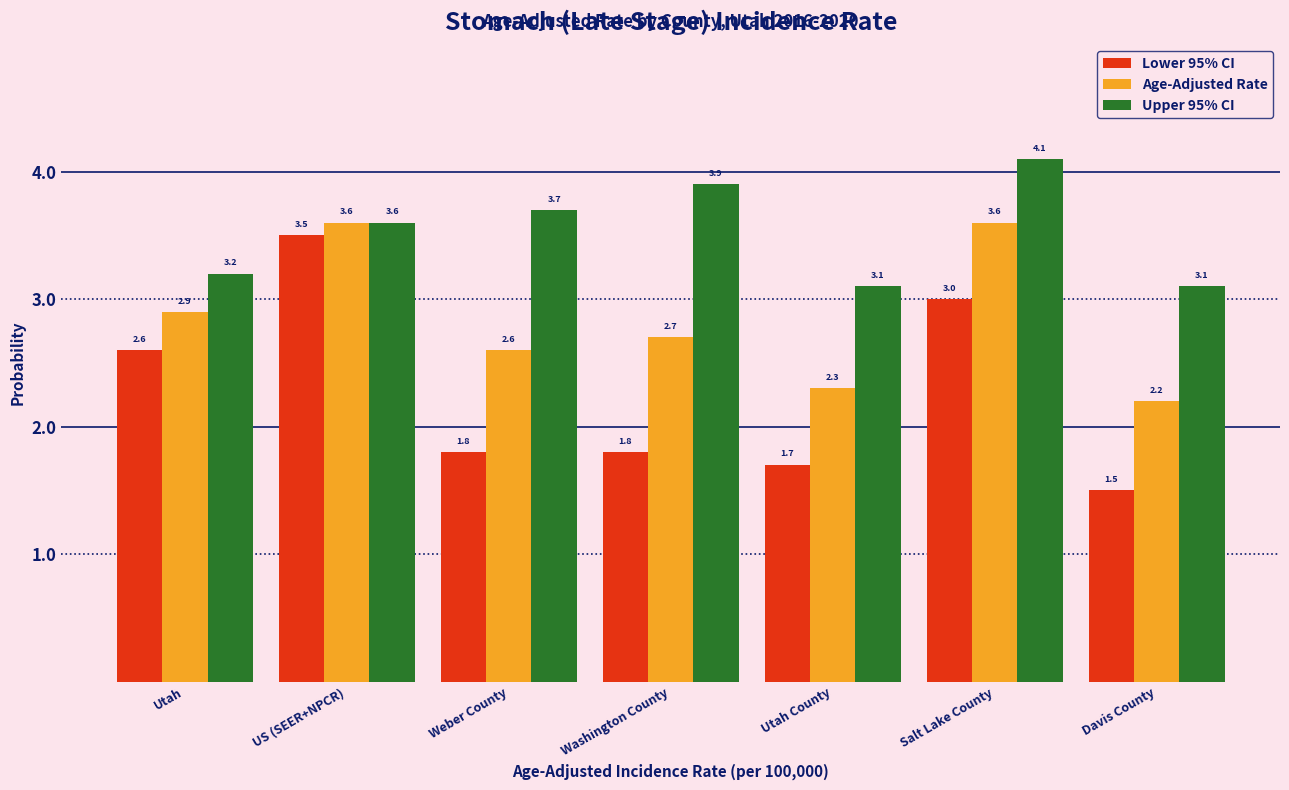

Reading left to right, list all the values displayed in this chart.

Lower 95% CI: Utah=2.6	US (SEER+NPCR)=3.5	Weber County=1.8	Washington County=1.8	Utah County=1.7	Salt Lake County=3.0	Davis County=1.5
Age-Adjusted Rate: Utah=2.9	US (SEER+NPCR)=3.6	Weber County=2.6	Washington County=2.7	Utah County=2.3	Salt Lake County=3.6	Davis County=2.2
Upper 95% CI: Utah=3.2	US (SEER+NPCR)=3.6	Weber County=3.7	Washington County=3.9	Utah County=3.1	Salt Lake County=4.1	Davis County=3.1